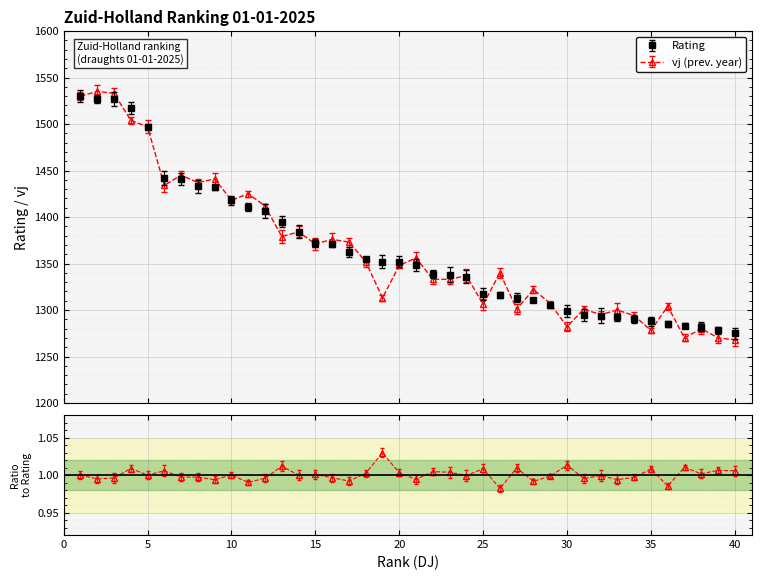

Where do Rating and vj first cross each other?

3 and 4